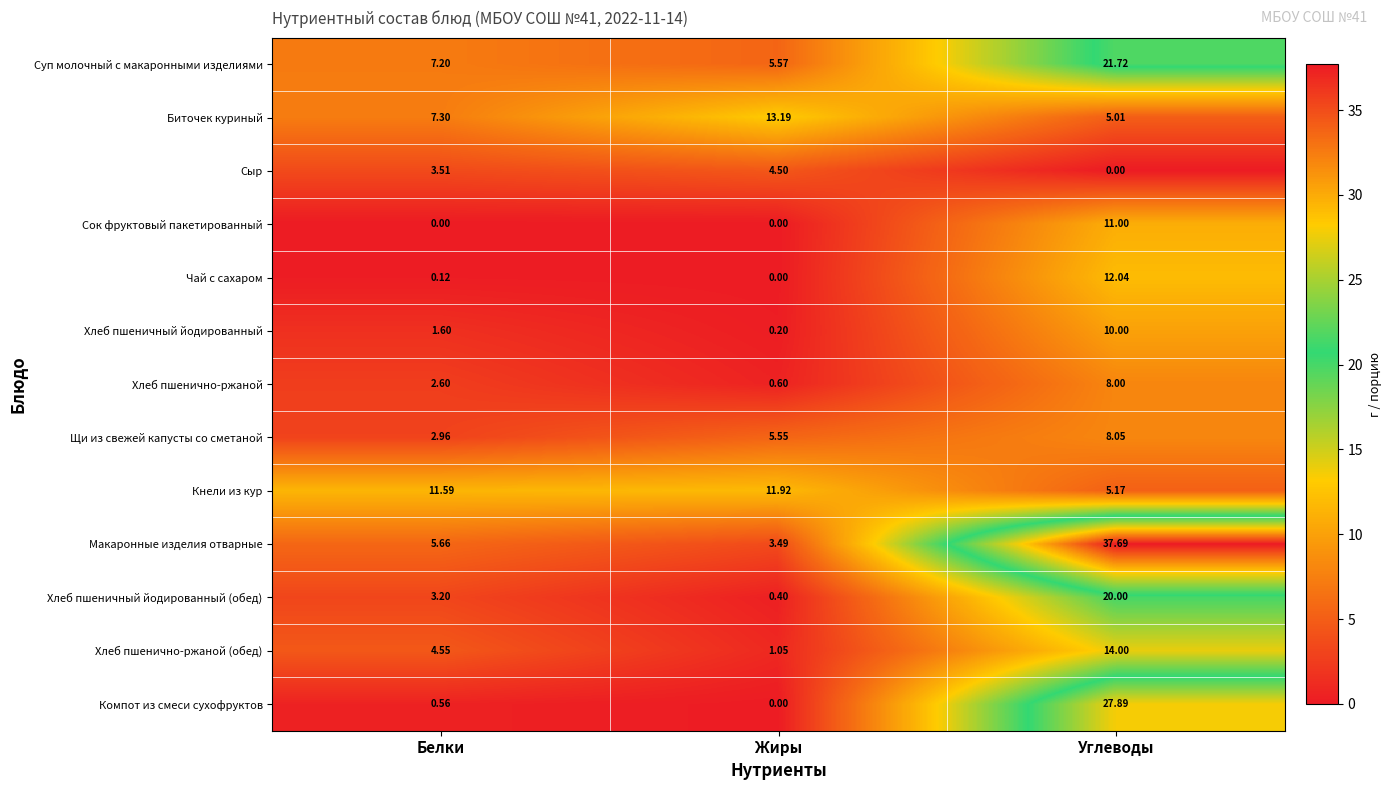

List the series in order of their peak value, lowest first.

Сыр, Хлеб пшенично-ржаной, Щи из свежей капусты со сметаной, Хлеб пшеничный йодированный, Сок фруктовый пакетированный, Кнели из кур, Чай с сахаром, Биточек куриный, Хлеб пшенично-ржаной (обед), Хлеб пшеничный йодированный (обед), Суп молочный с макаронными изделиями, Компот из смеси сухофруктов, Макаронные изделия отварные